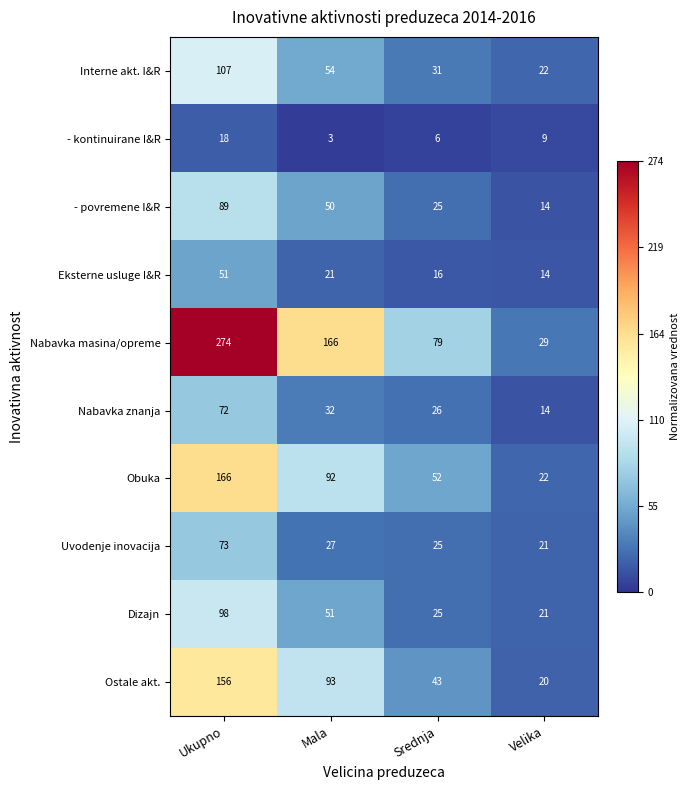

What is the difference between the highest and lowest values at Srednja?

73